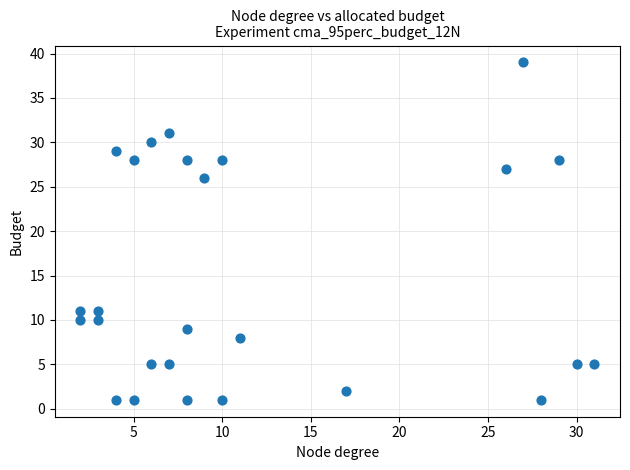

What Y value in the scatter plot is closest to 20?

26